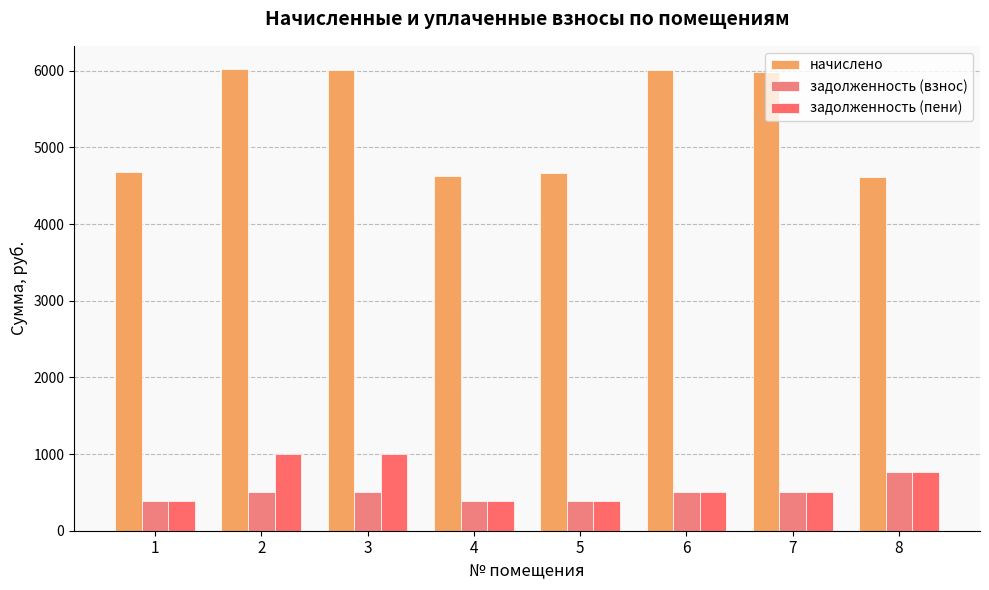

The начислено series shows 9962.3 at 6. True or false?

False